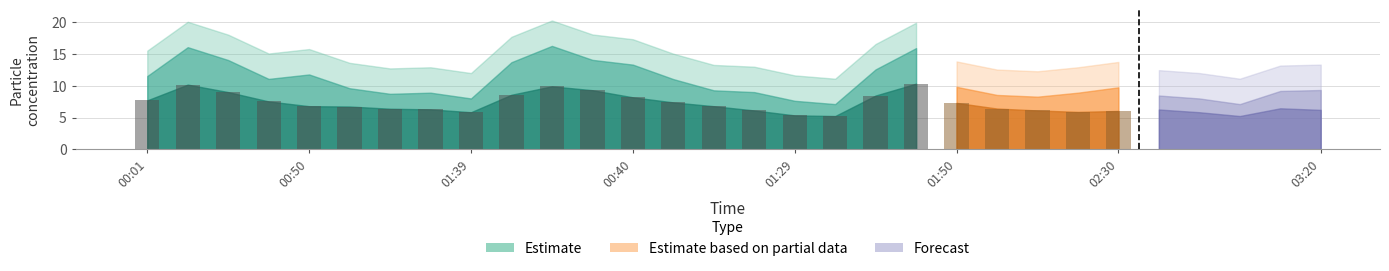

At which label does SDS_P2_upper reach its peak?

00:18